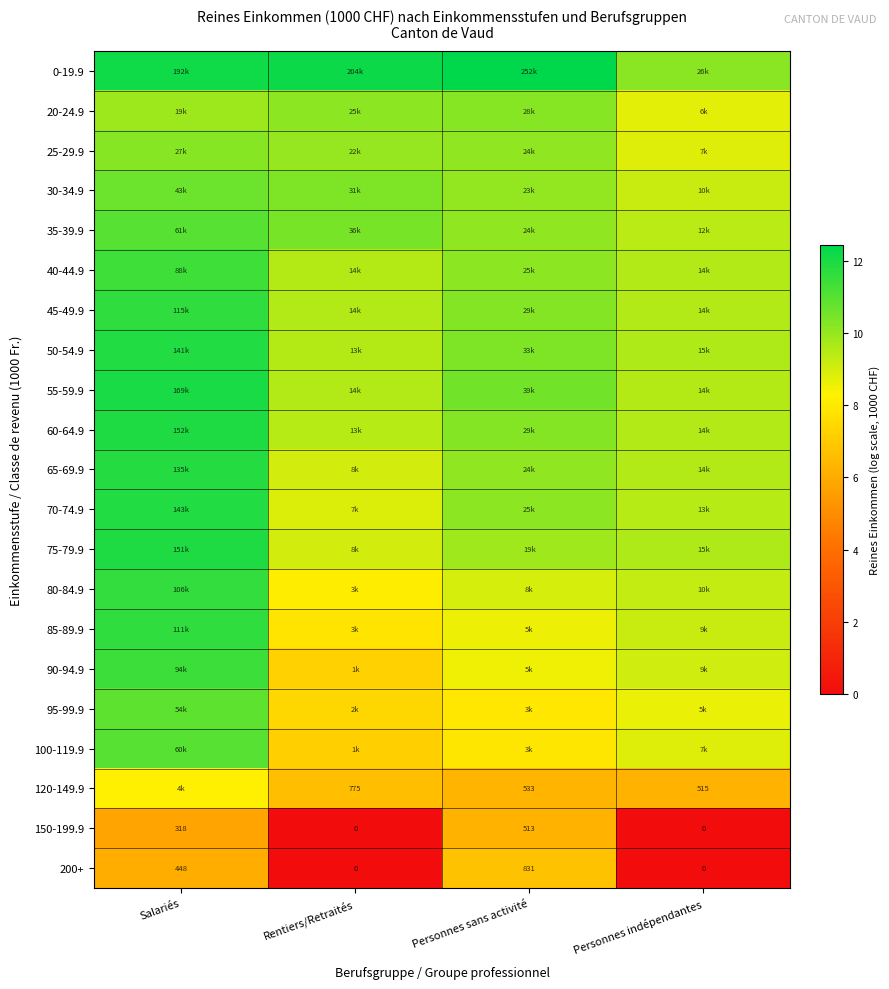

True or false: 25-29.9 has a value of 4.8 at Rentiers/Retraités.

False